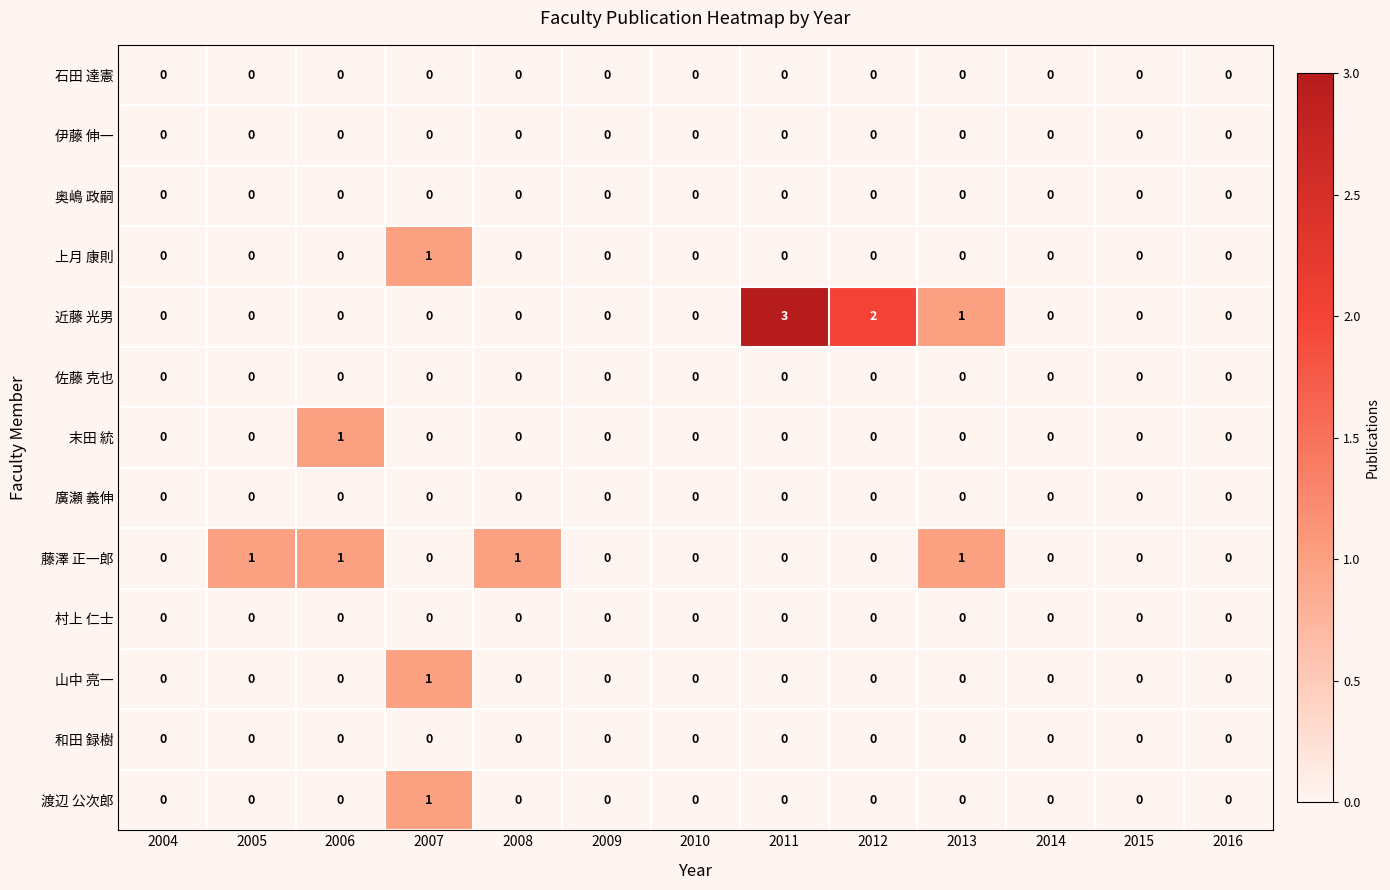

Which series has the largest total across all categories?

近藤 光男